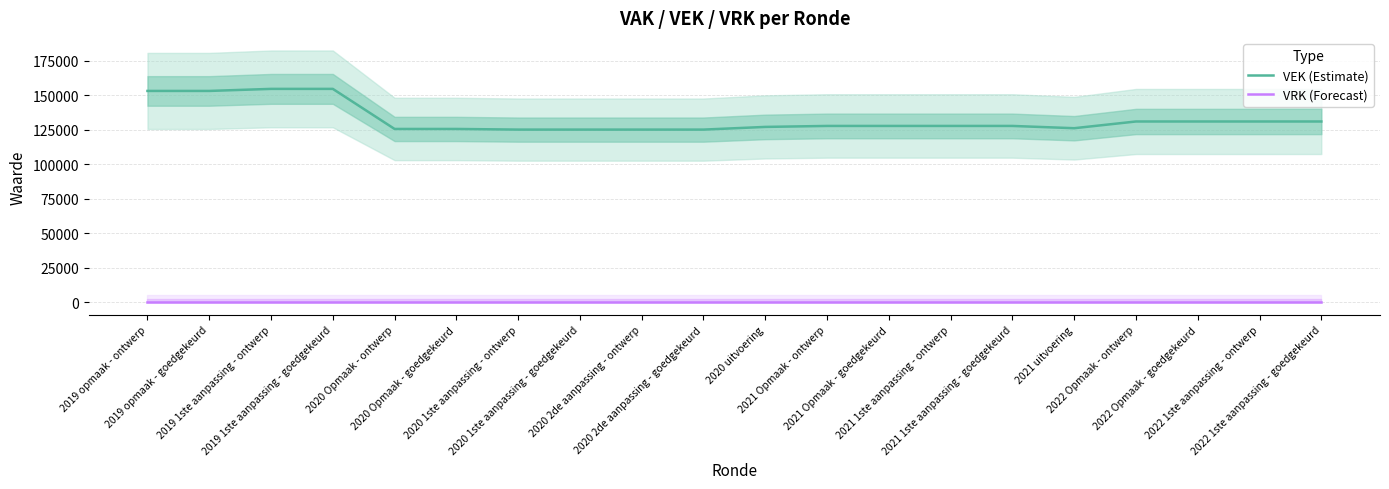

Is the value of VEK (Estimate) at 2020 2de aanpassing - goedgekeurd greater than the value of VRK (Forecast) at 2020 2de aanpassing - ontwerp?

Yes